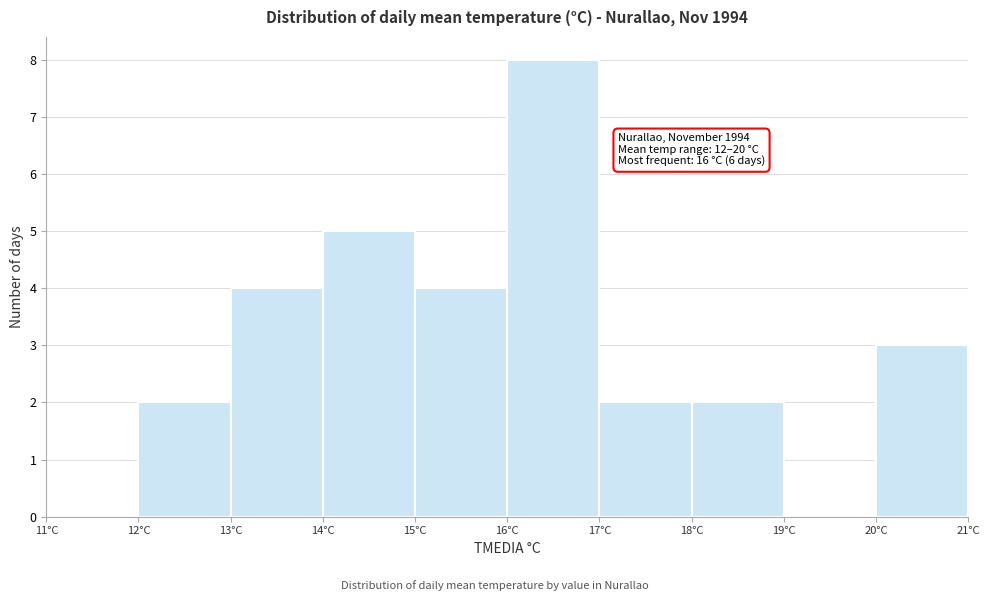

Over which range of the x-axis is the bar tallest?

16 to 17